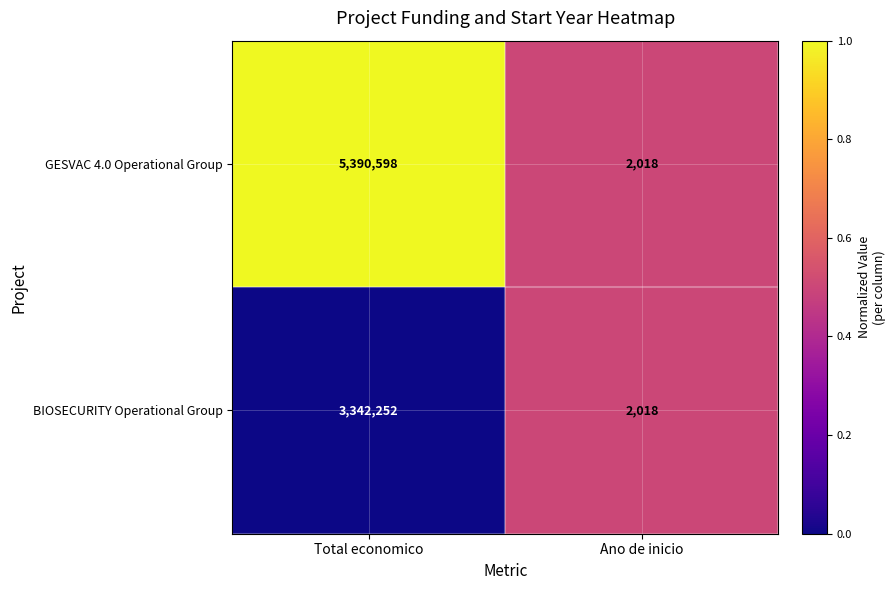

What is the sum of the BIOSECURITY Operational Group values at Total economico and Ano de inicio?

3344270